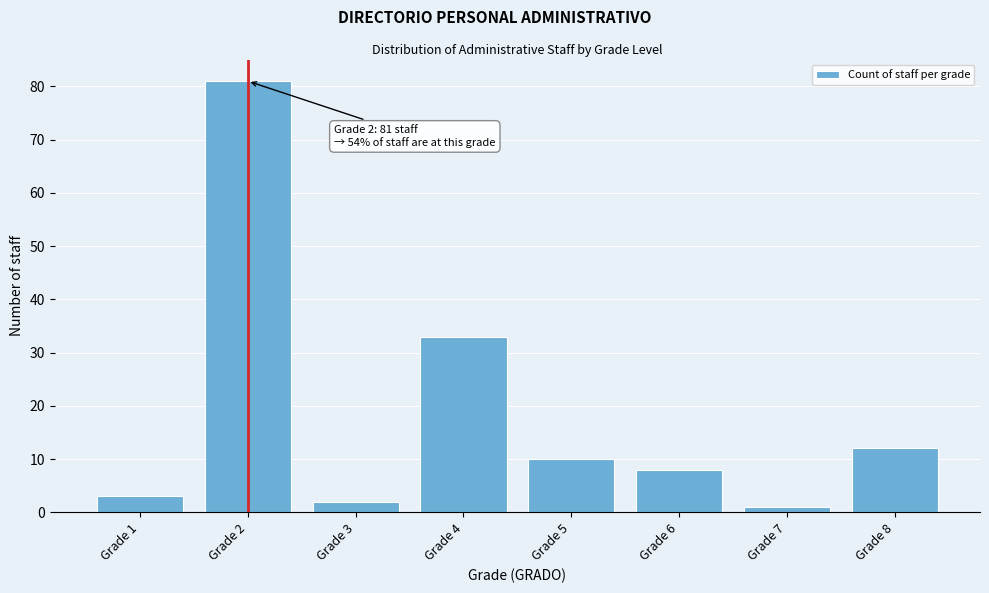

Reading right to left, transcribe all the data shown in this chart.

Grade 8=12	Grade 7=1	Grade 6=8	Grade 5=10	Grade 4=33	Grade 3=2	Grade 2=81	Grade 1=3